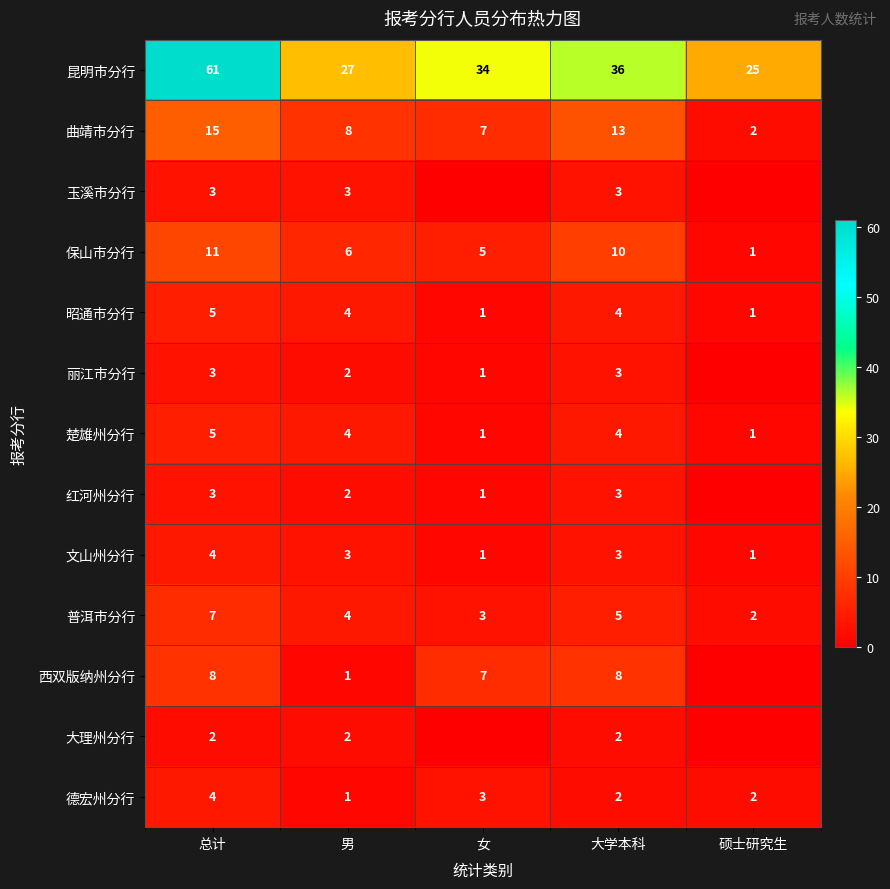

What is the sum of the 丽江市分行 values at 男 and 女?

3